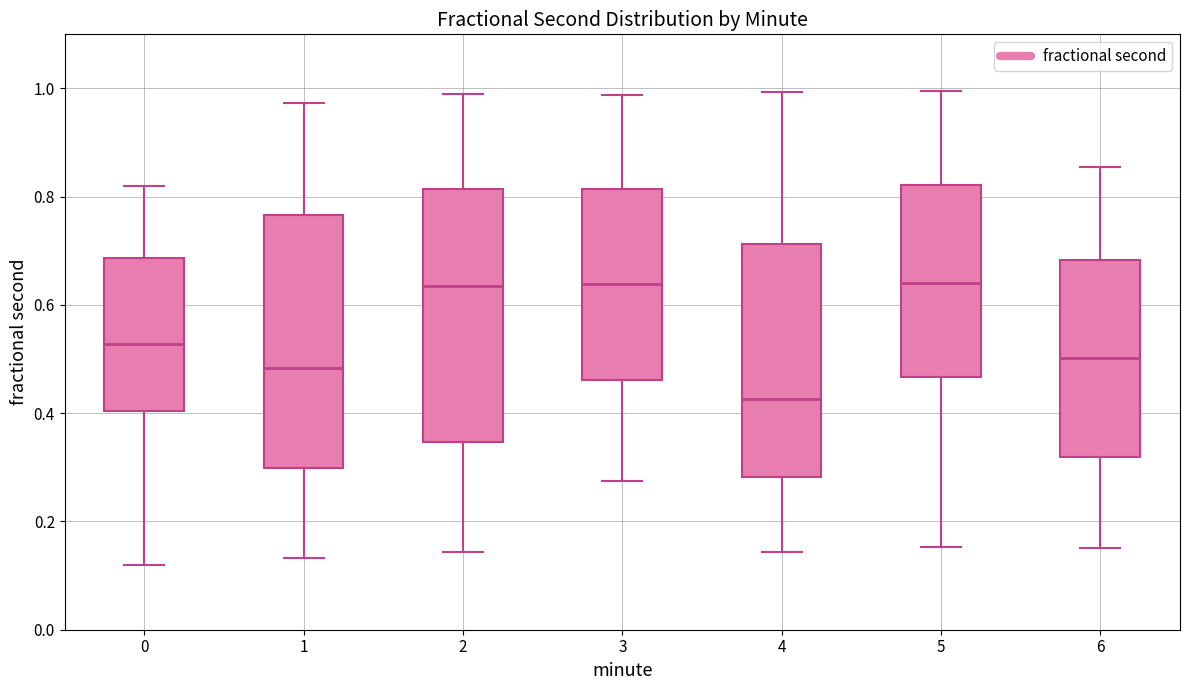

Reading left to right, transcribe this box plot: for each box, give where its median line is, the range the box spans, and where its two whiskers end, as read against the y-axis. The values are not printed on the chart, so give them approximately, as read against the axis.

0: median 0.52, box 0.40 to 0.68, whiskers 0.12 to 0.82
1: median 0.48, box 0.30 to 0.76, whiskers 0.14 to 0.98
2: median 0.64, box 0.34 to 0.82, whiskers 0.14 to 0.98
3: median 0.64, box 0.46 to 0.82, whiskers 0.28 to 0.98
4: median 0.42, box 0.28 to 0.72, whiskers 0.14 to 1.00
5: median 0.64, box 0.46 to 0.82, whiskers 0.16 to 1.00
6: median 0.50, box 0.32 to 0.68, whiskers 0.16 to 0.86